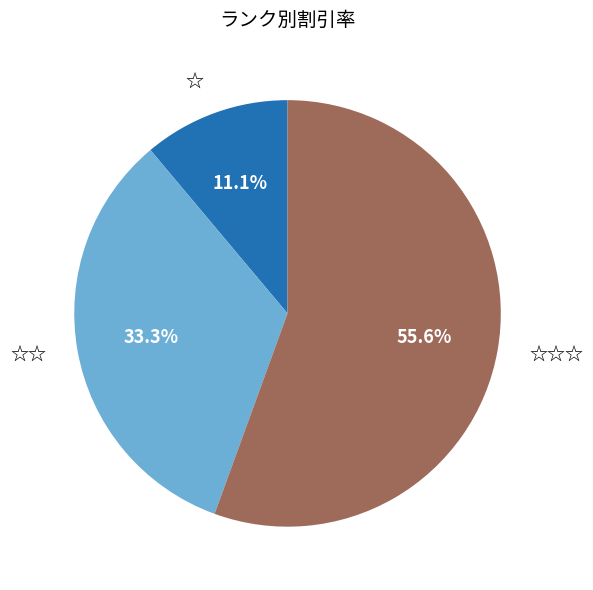

The ☆☆☆ slice represents 56% of the pie. True or false?

True